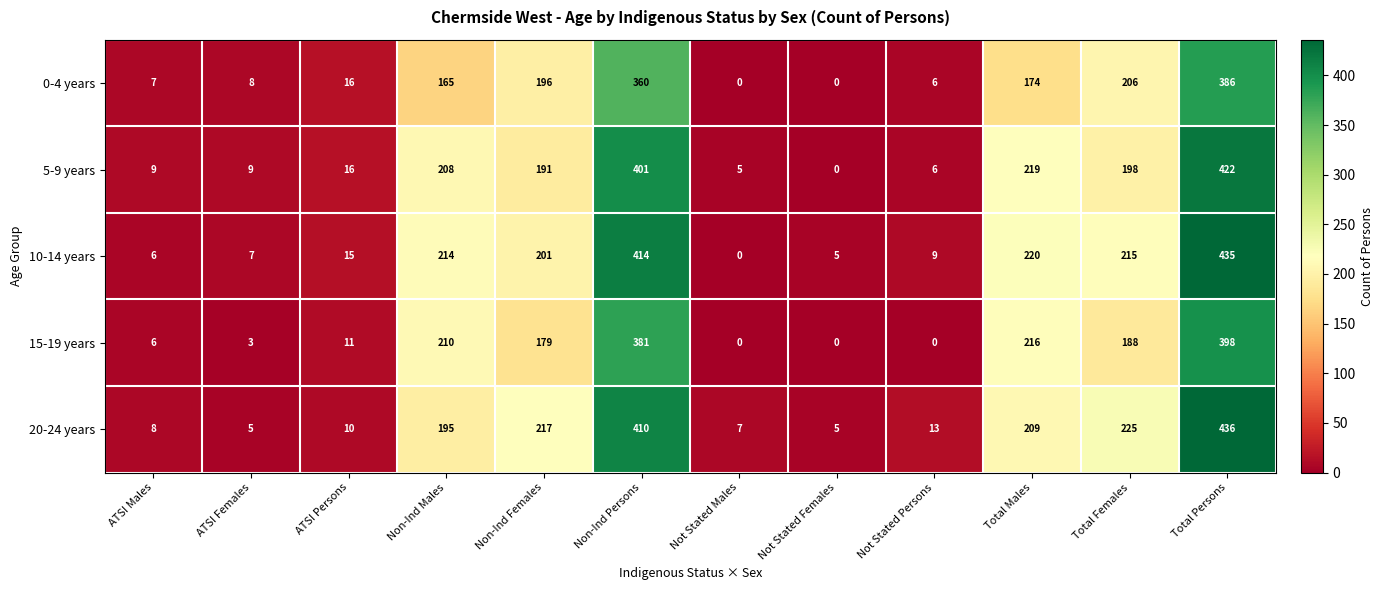

What is the average value of the 0-4 years series?

127